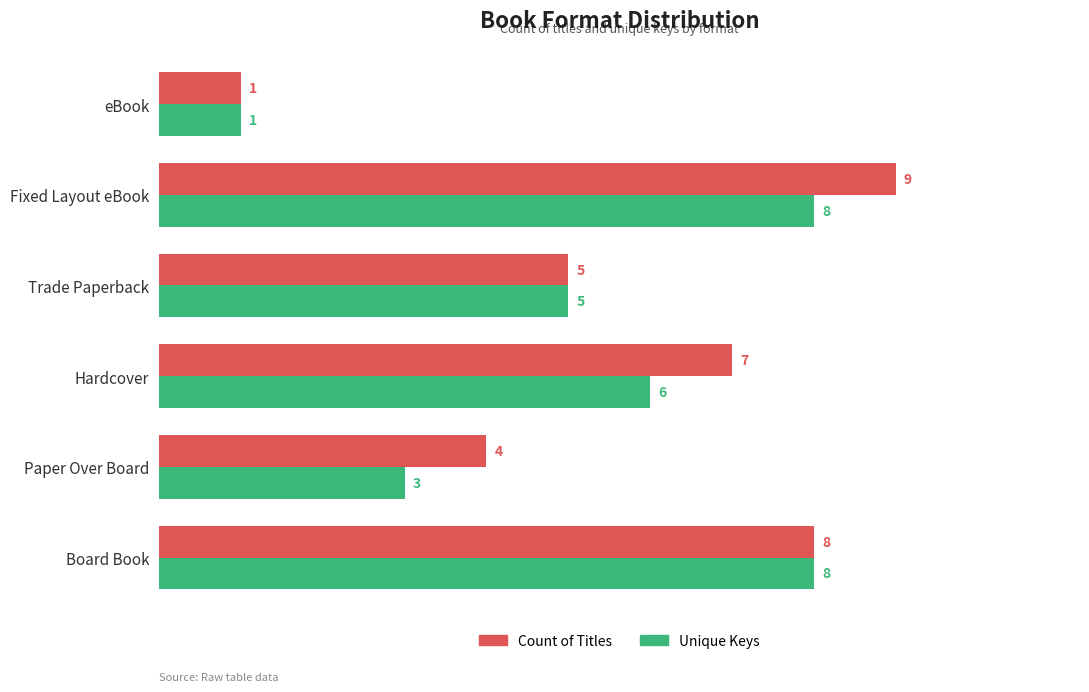

What is the total value across all series at Paper Over Board?

7